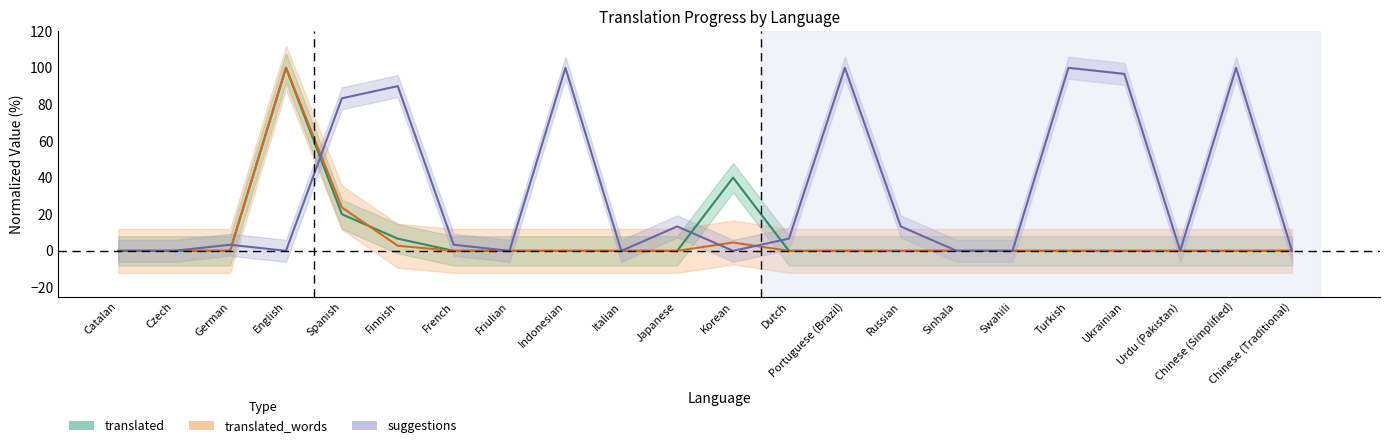

Count the number of data series in this chart.

3